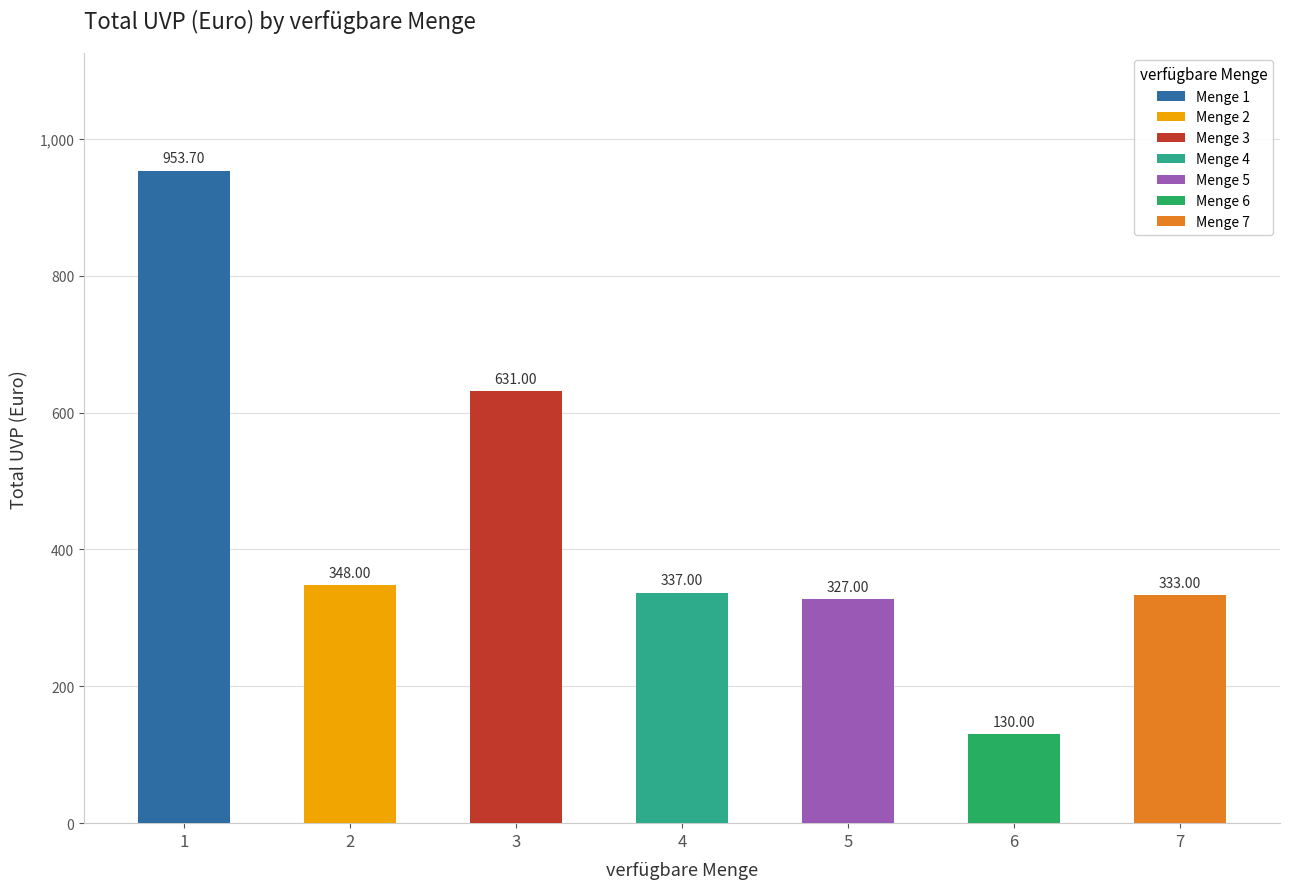

What is the value of the 6th bar from the left?

130.0